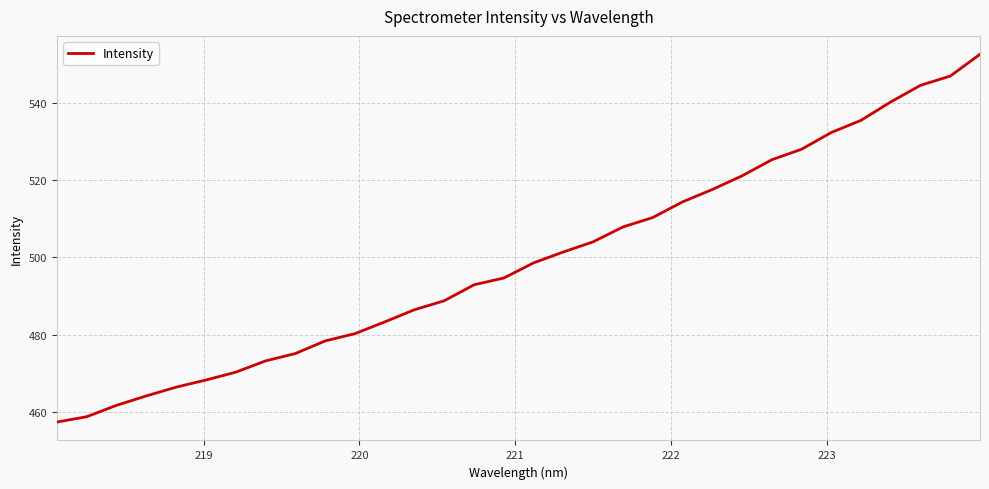

What is the smallest value displayed?

457.3